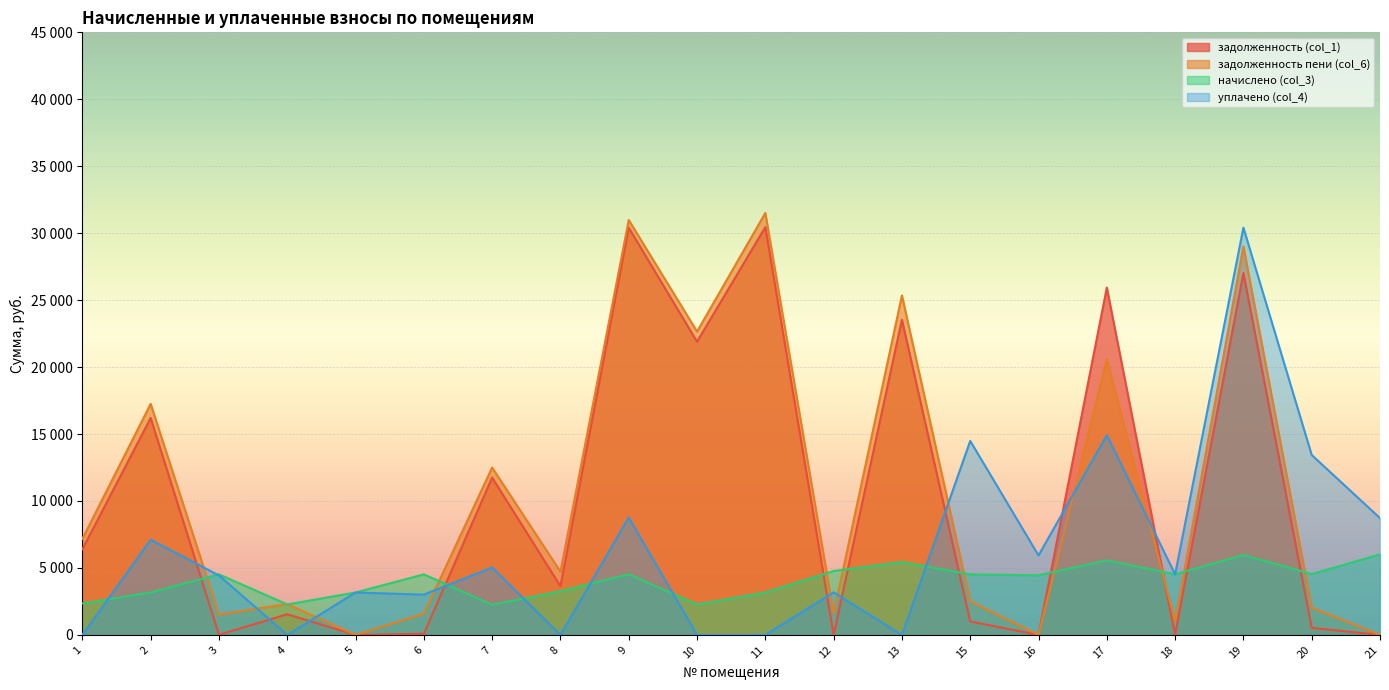

Which category has the lowest value in the задолженность пени (col_6) series?

5